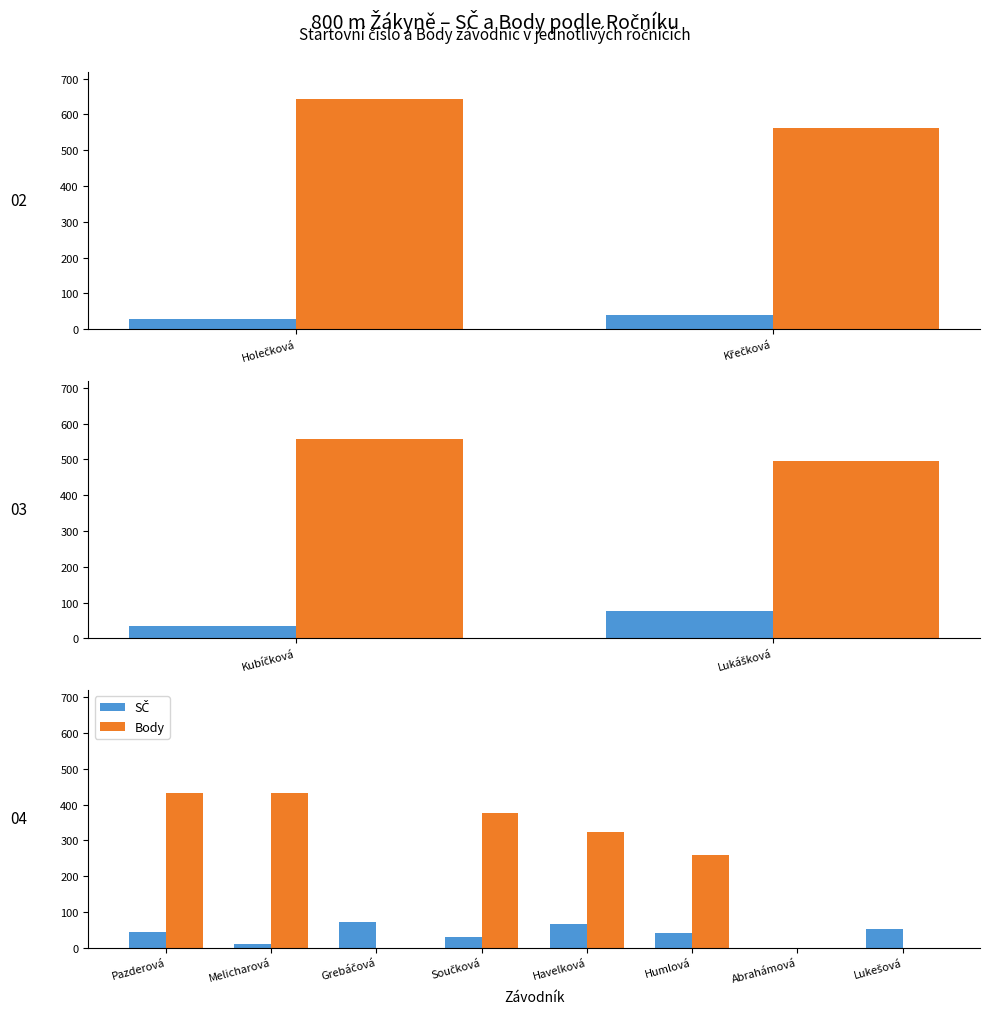

Between Grebáčová and Humlová, which series saw the biggest shift?

Body